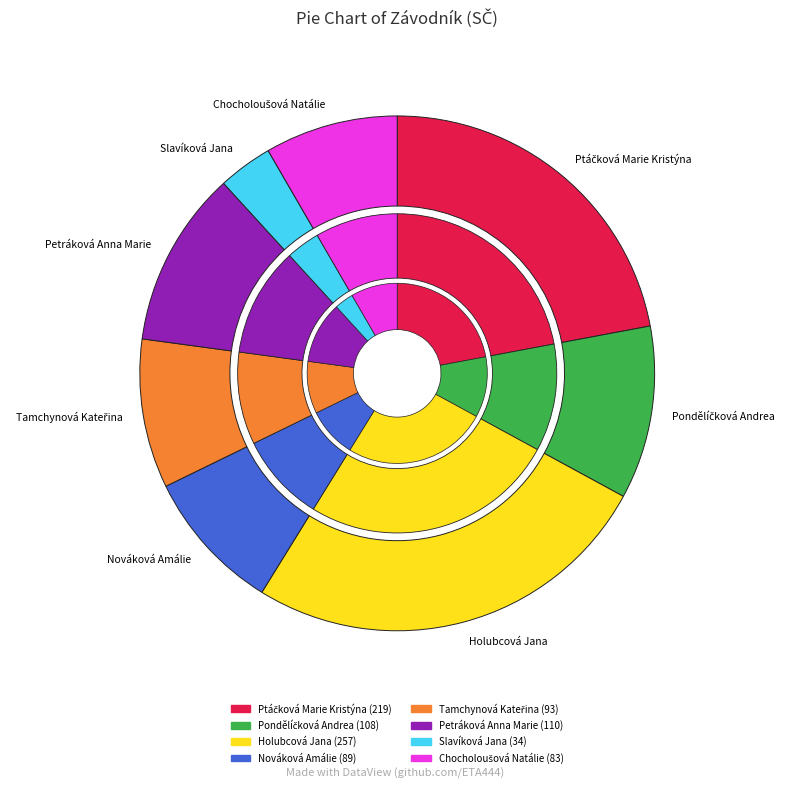

What is the change in value from Ptáčková Marie Kristýna to Nováková Amálie?

-130